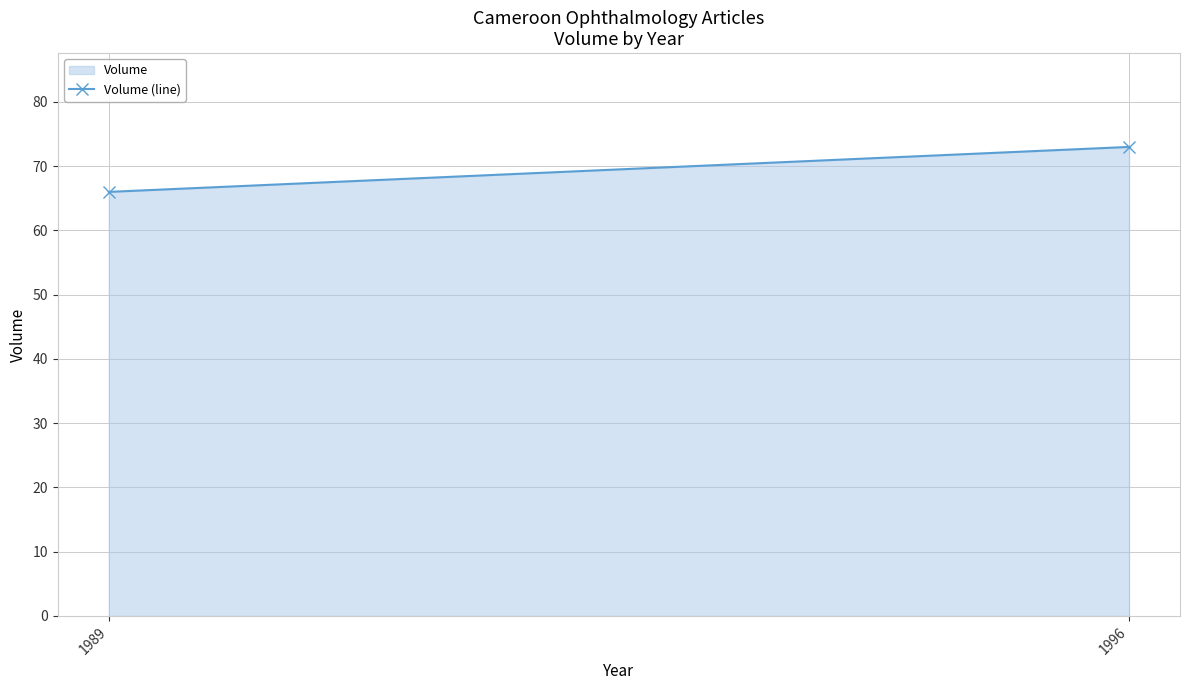

Rank the categories by value from lowest to highest.

1989, 1996